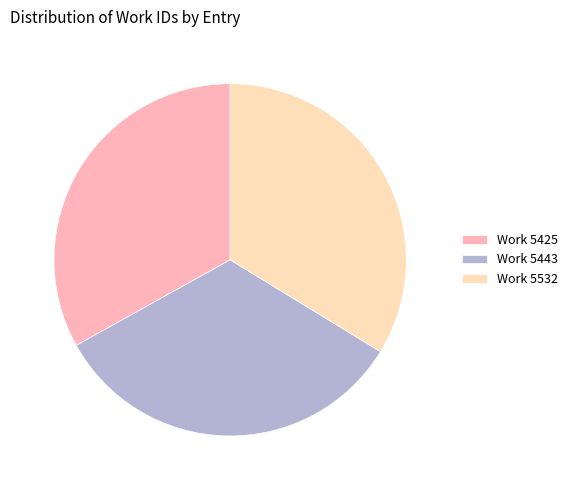

How many slices are in this pie chart?

3